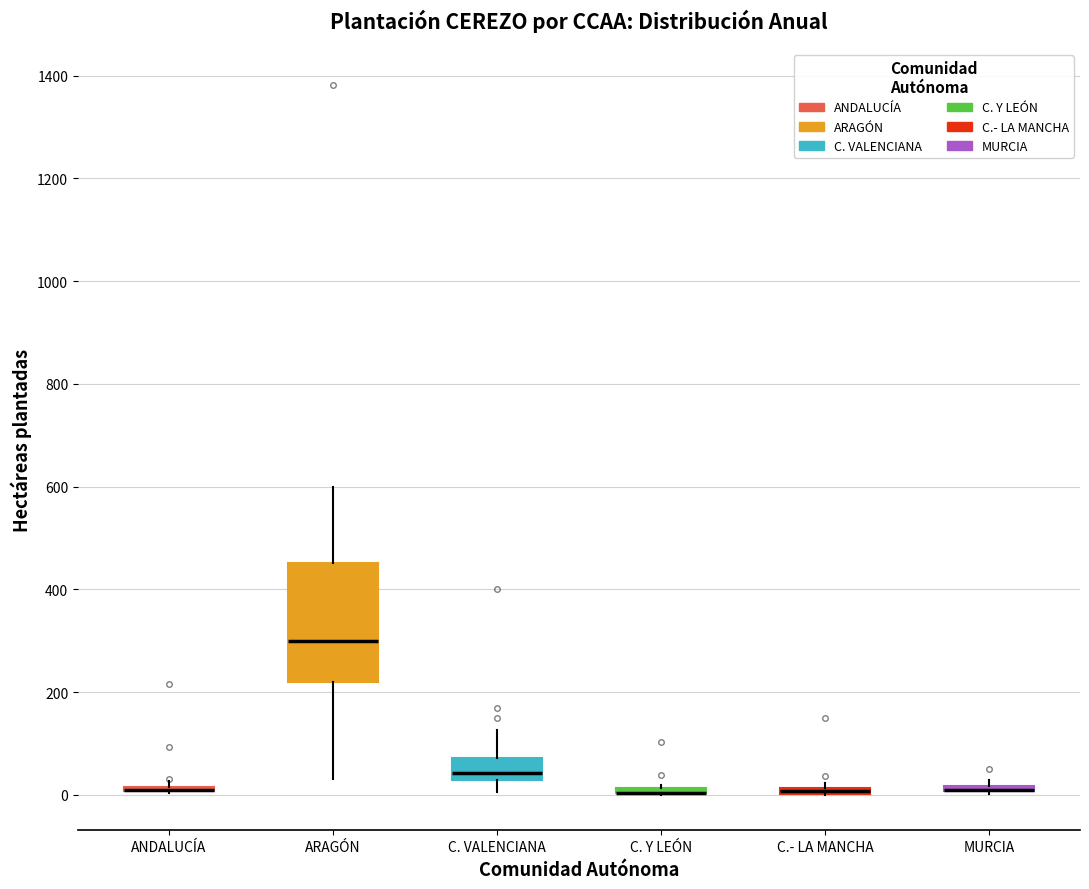

Comparing the boxes themselves (not the whiskers), which one is the tallest?

ARAGÓN